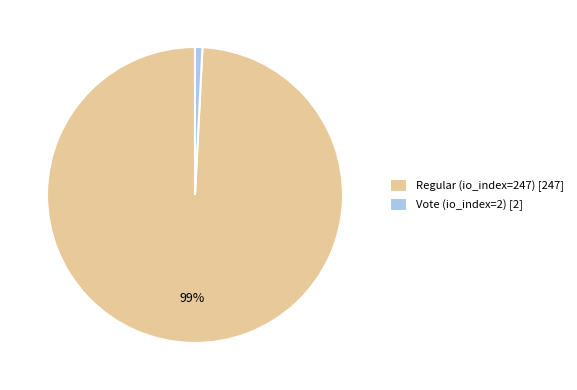

To the nearest percent, what is the difference between the Vote (io_index=2) and Regular (io_index=247) slice percentages?

98%